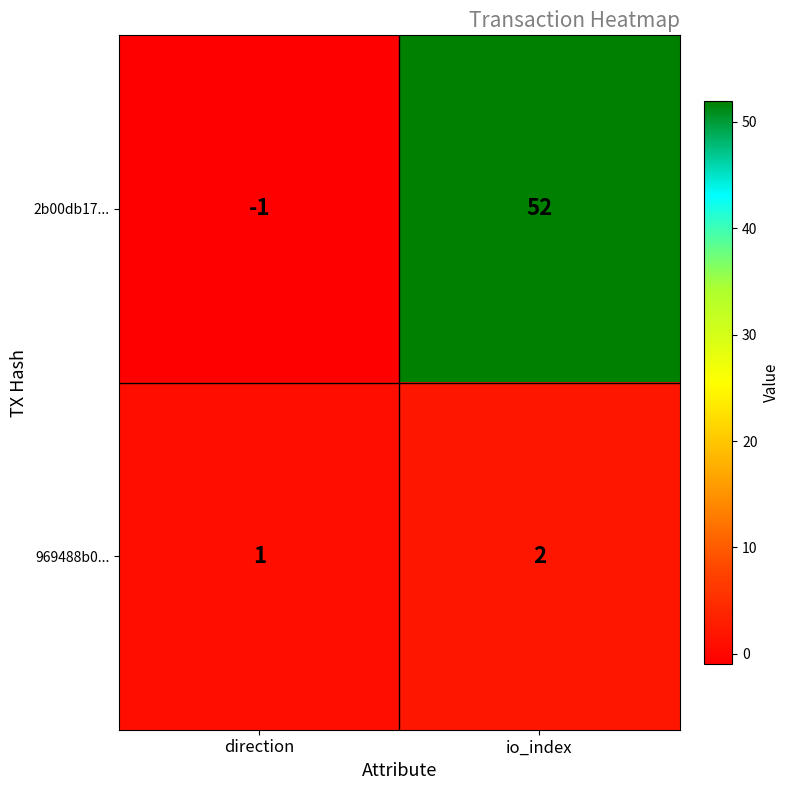

List the series in order of their overall mean, highest first.

2b00db17..., 969488b0...